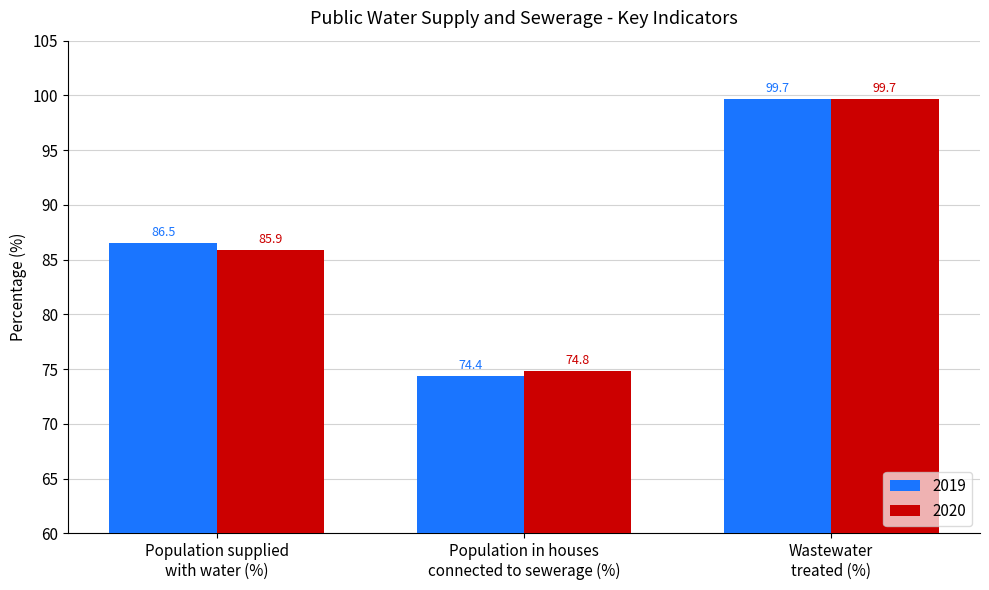

At how many categories does at least one series exceed 94?

1